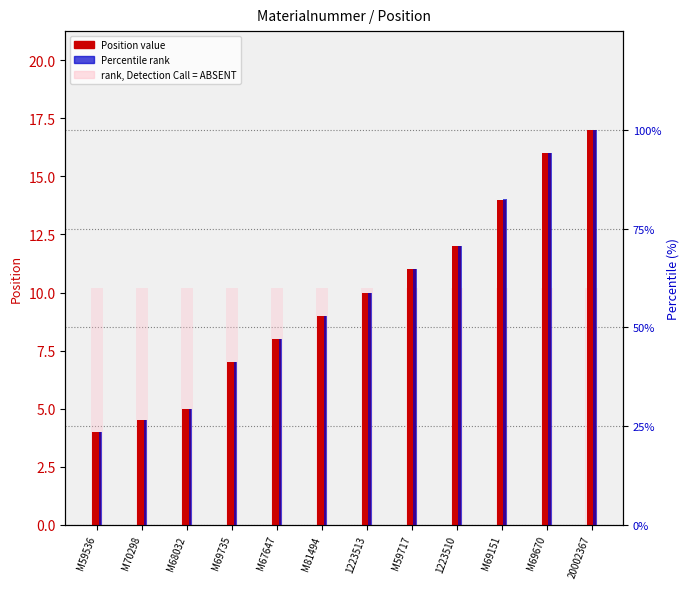

What is the value of the rank, Detection Call = ABSENT bar at the 9th from the left?

10.2